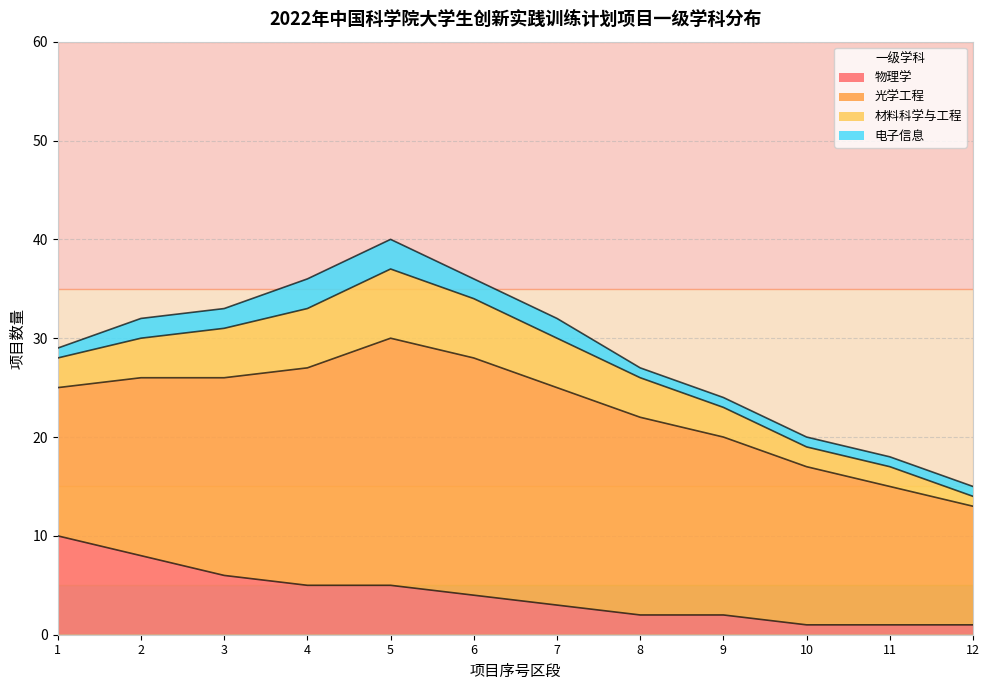

Where does the 物理学 series first go above 4?

1